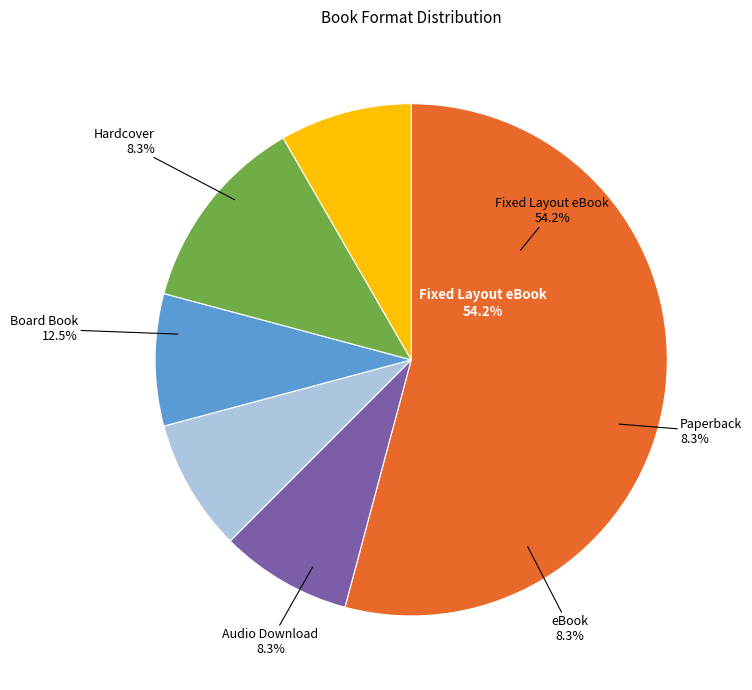

To the nearest percent, what is the average slice percentage?

17%